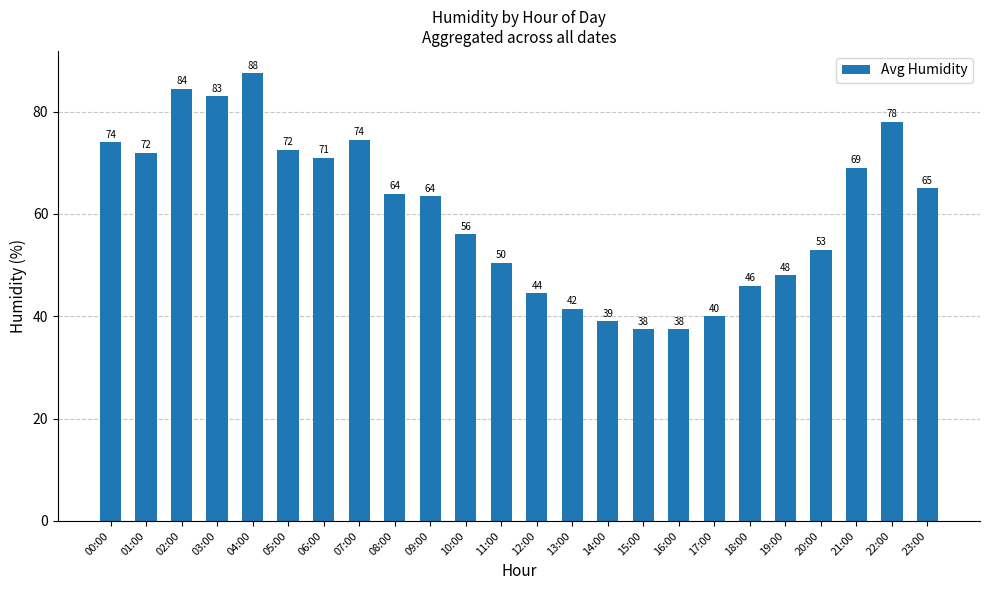

What is the label of the 11th bar from the right?

13:00